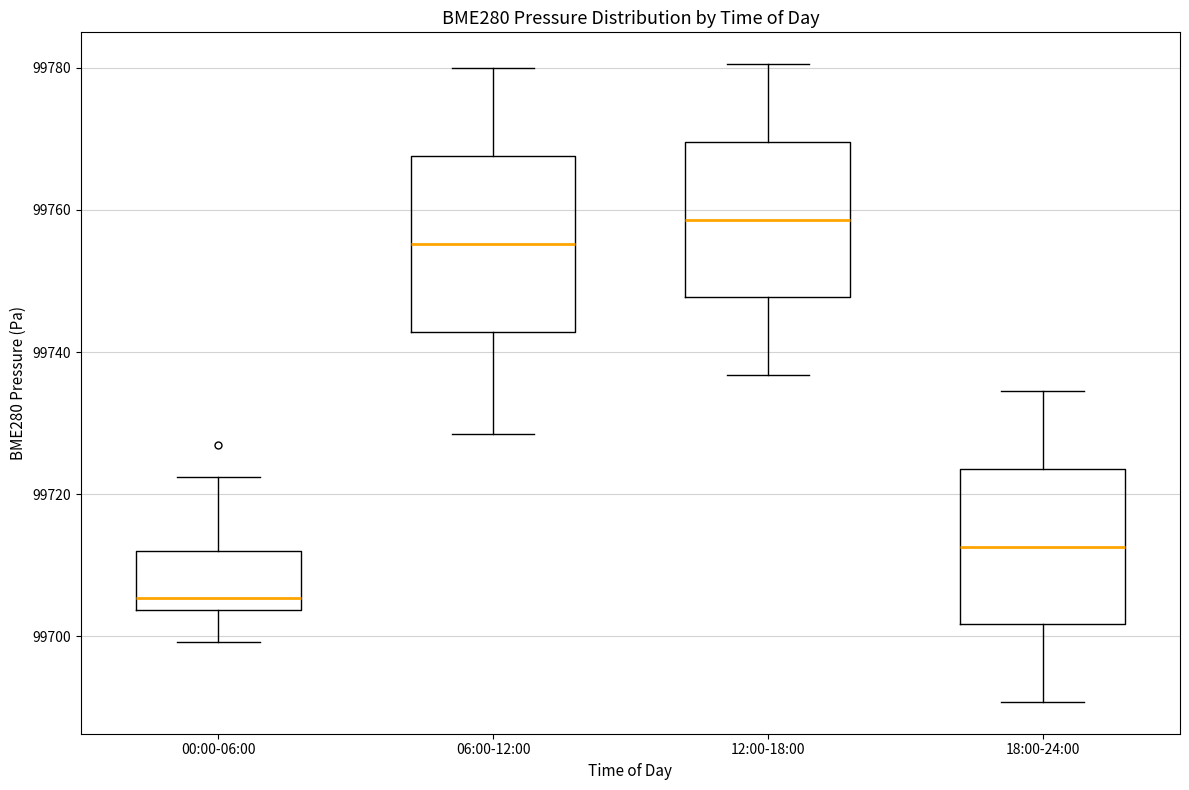

Where does the median line of the box for 12:00-18:00 sit on the y-axis? The values are not printed on the chart, so give them approximately, as read against the axis.

99758